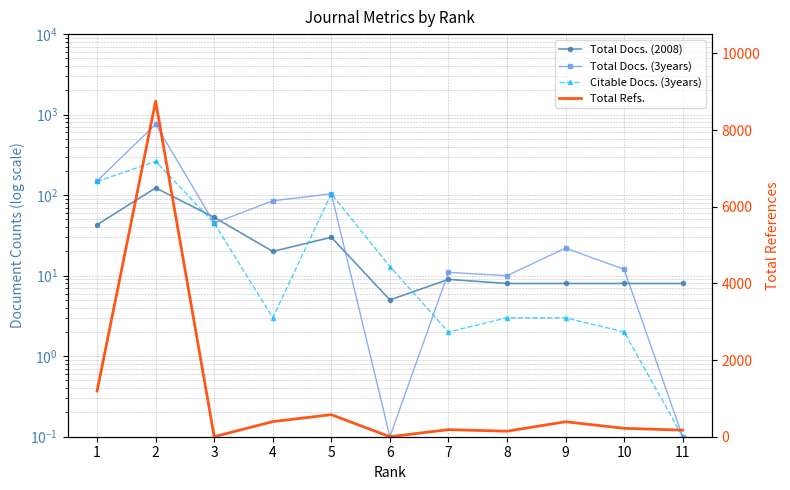

Which has a higher value, 8 or 9?

8